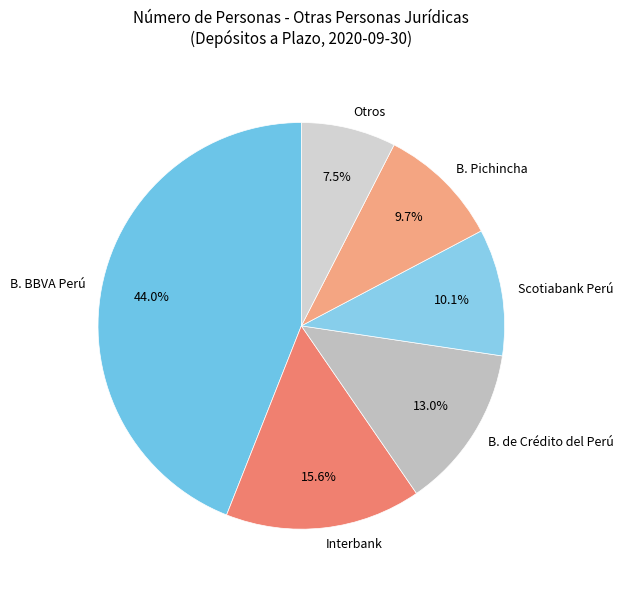

Is there any slice that represents more than half of the pie?

No